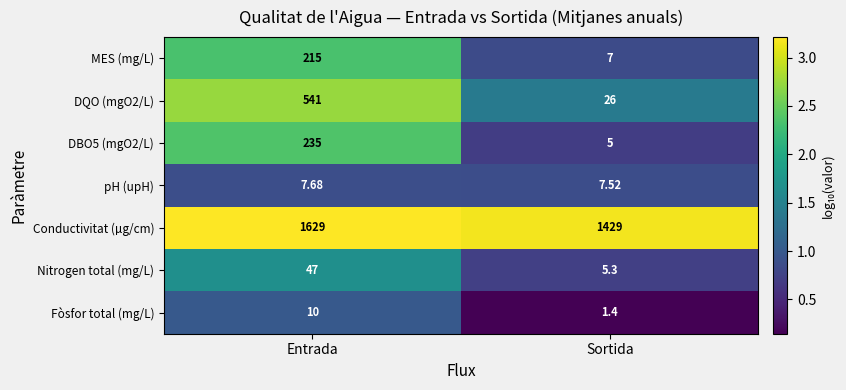

At which category is the sum across all series the highest?

Entrada